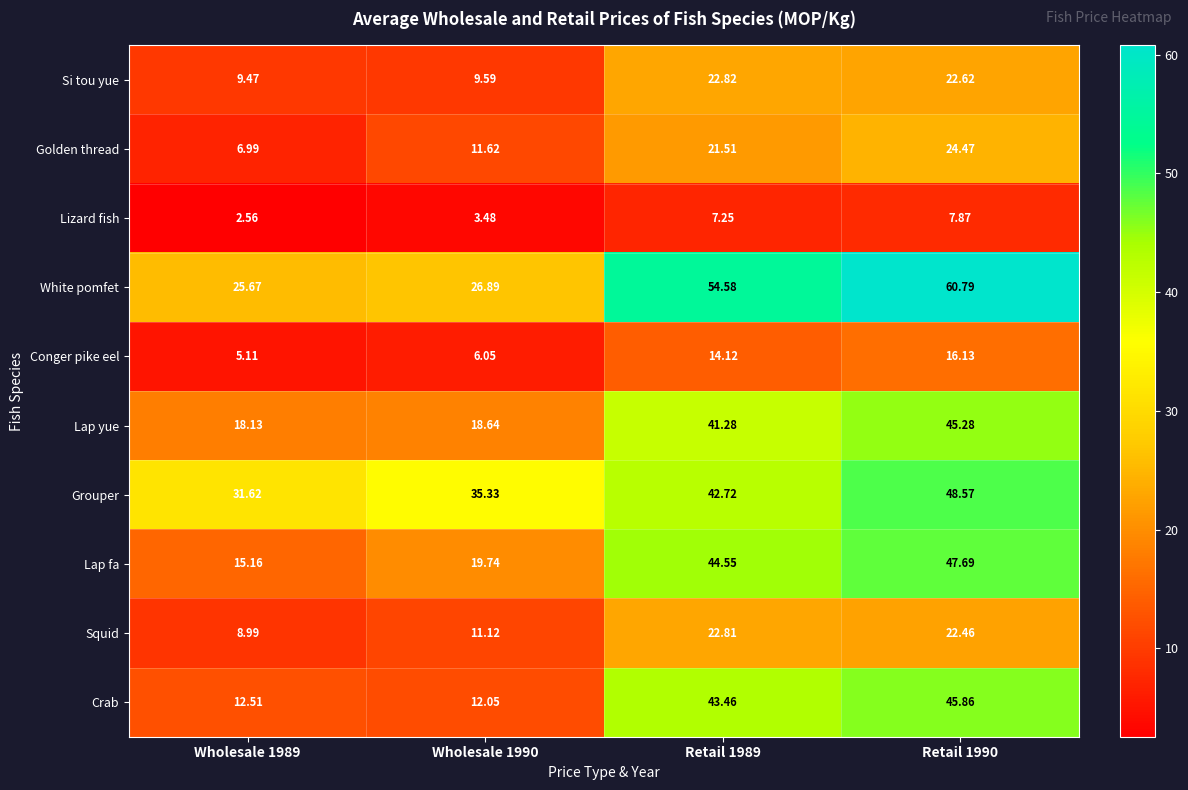

List the series in order of their peak value, highest first.

White pomfet, Grouper, Lap fa, Crab, Lap yue, Golden thread, Si tou yue, Squid, Conger pike eel, Lizard fish